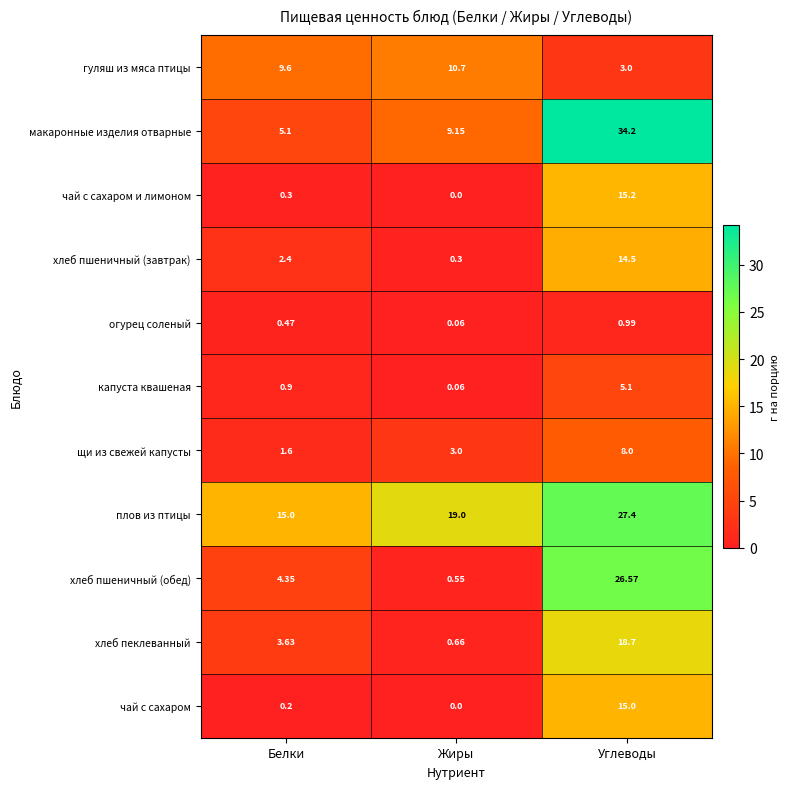

Which category has the lowest value across all series?

Жиры